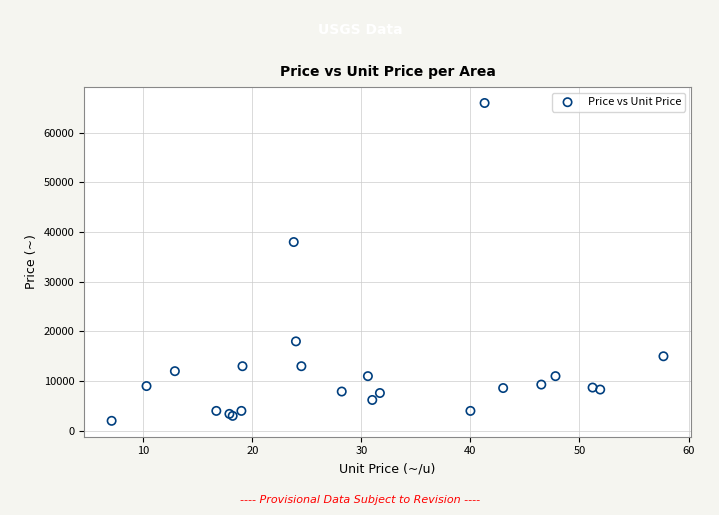

What Y value in the scatter plot is closest to 34000?

38000